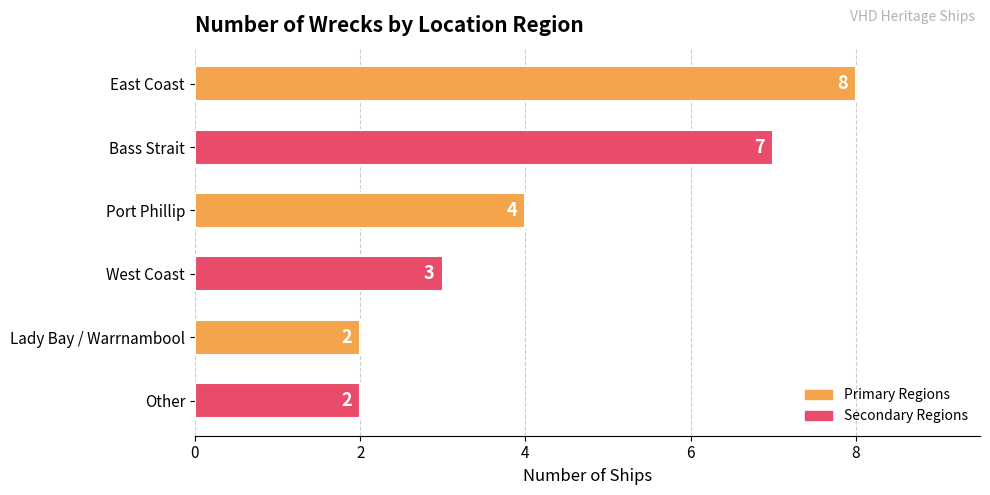

What is the label of the 2nd bar from the bottom?

Lady Bay / Warrnambool